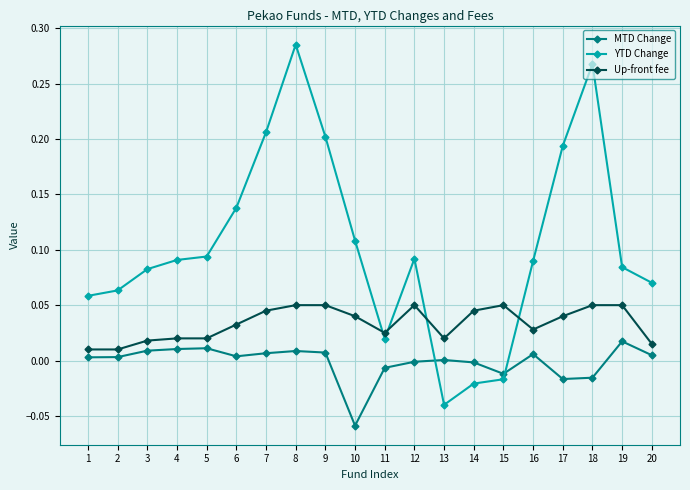

Rank the series by their maximum value, from highest to lowest.

YTD Change, Up-front fee, MTD Change